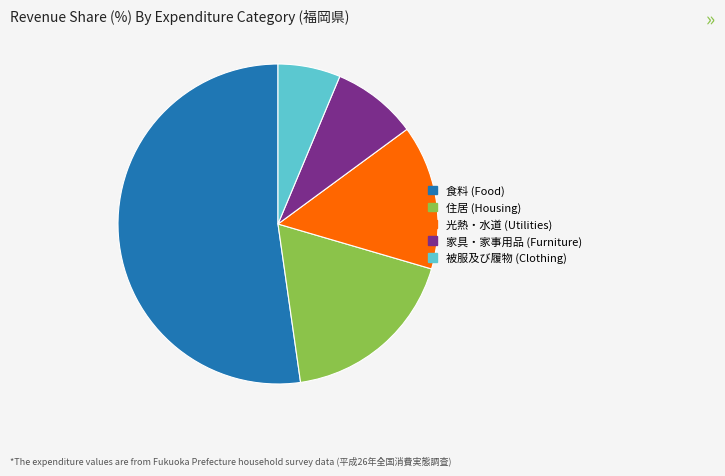

Do 家具・家事用品 and 食料 together represent more than half of the pie?

Yes